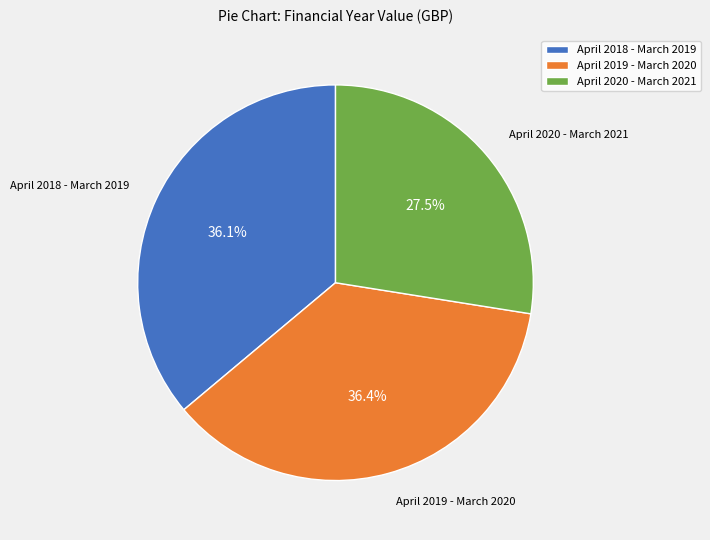

Approximately how many times larger is the value at April 2019 - March 2020 compared to April 2020 - March 2021?

1.3